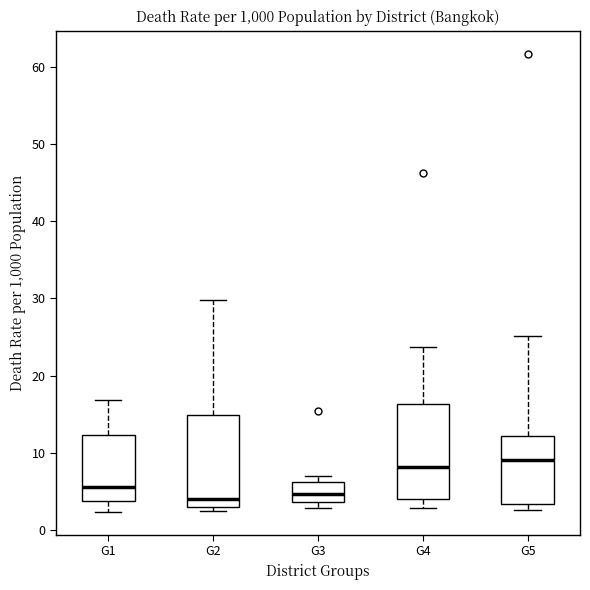

Reading left to right, transcribe this box plot: for each box, give where its median line is, the range the box spans, and where its two whiskers end, as read against the y-axis. The values are not printed on the chart, so give them approximately, as read against the axis.

G1: median 6, box 4 to 12, whiskers 2 to 17
G2: median 4, box 3 to 15, whiskers 2 to 30
G3: median 5, box 4 to 6, whiskers 3 to 7
G4: median 8, box 4 to 16, whiskers 3 to 24
G5: median 9, box 3 to 12, whiskers 3 (just below the box's lower edge) to 25